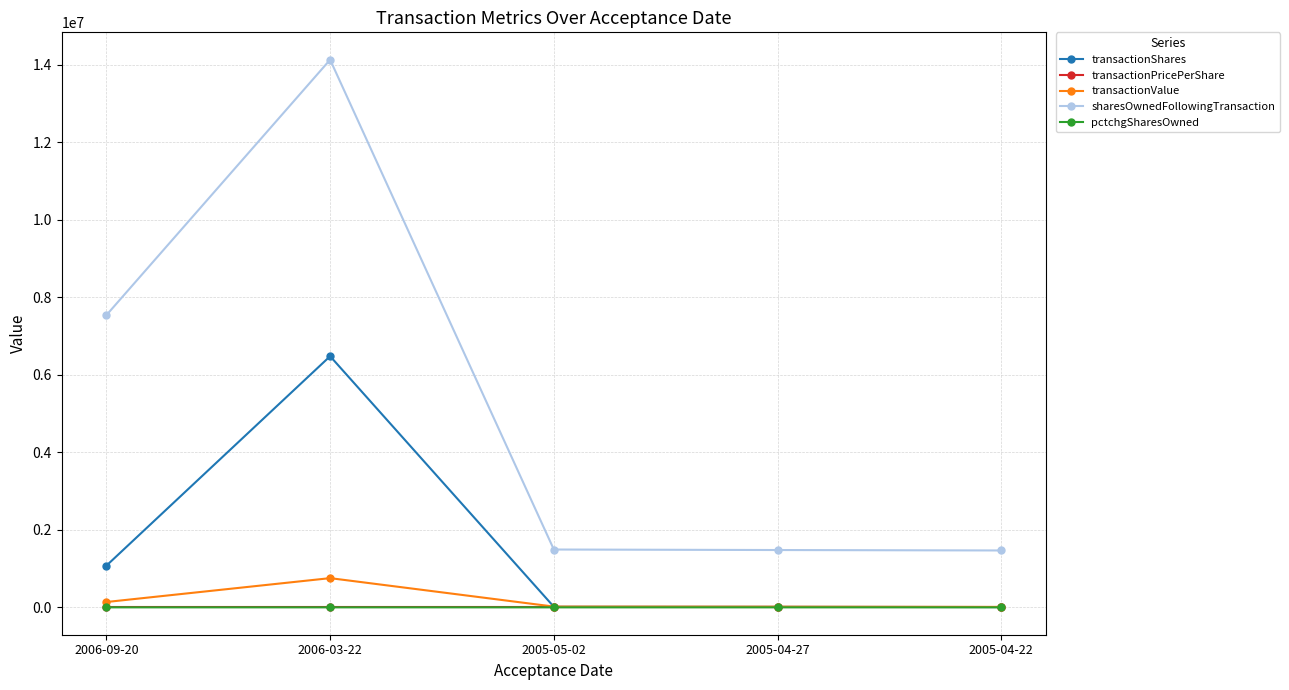

Which series changed the most between 2006-03-22 and 2005-04-27?

sharesOwnedFollowingTransaction